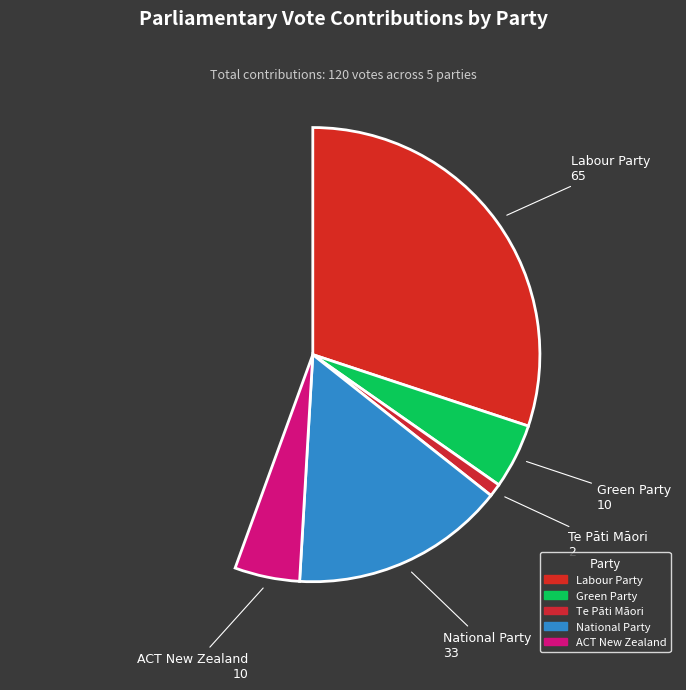

Is the sum of Green Party and Labour Party greater than half?

Yes